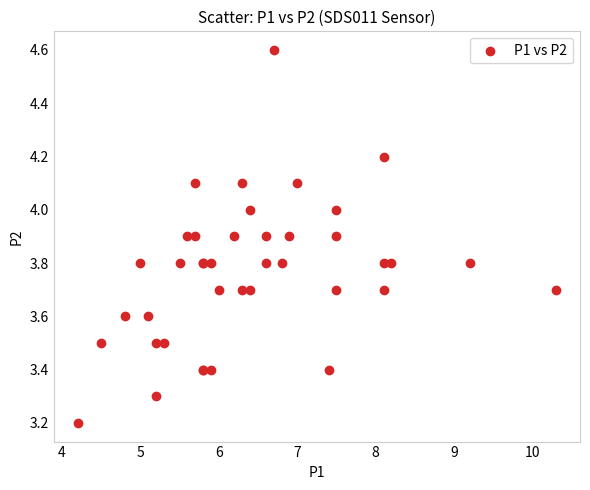

What Y value in the scatter plot is closest to 3?

3.2